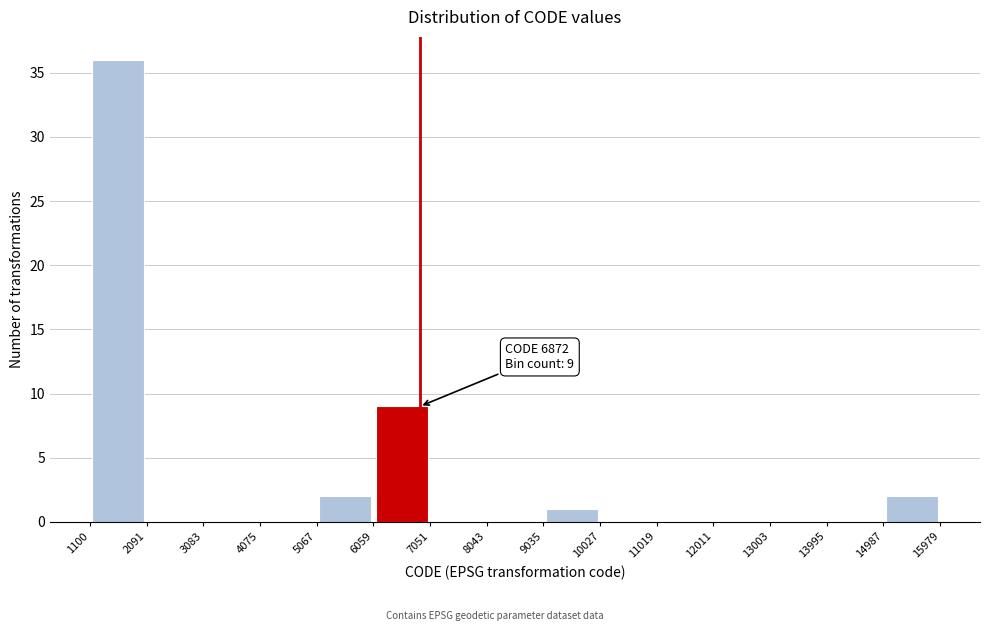

Over which range of the x-axis is the bar tallest?

1100 to 2091